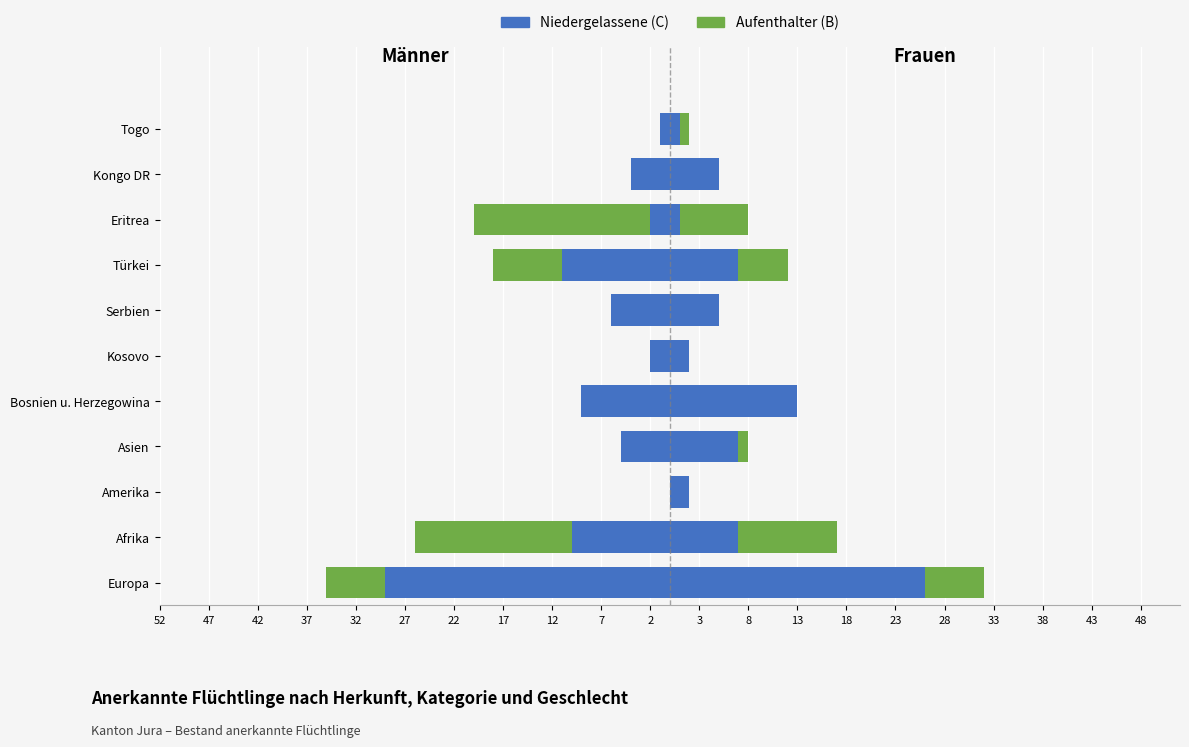

Is it true that Aufenthalter (B) equals 6 at Bosnien u. Herzegowina?

False